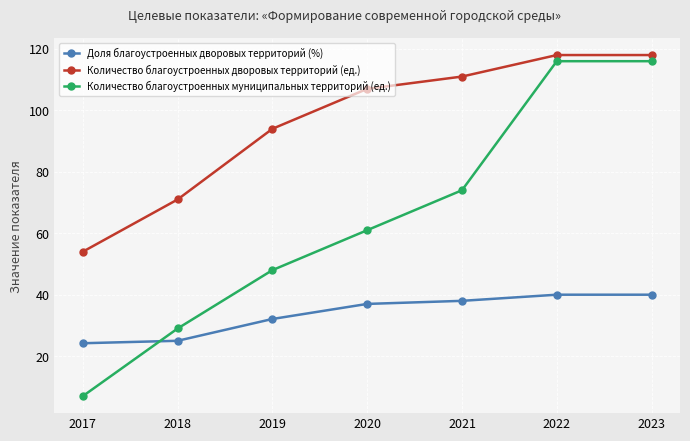

Is it true that Количество благоустроенных дворовых территорий (ед.) equals 37.2 at 2018?

False